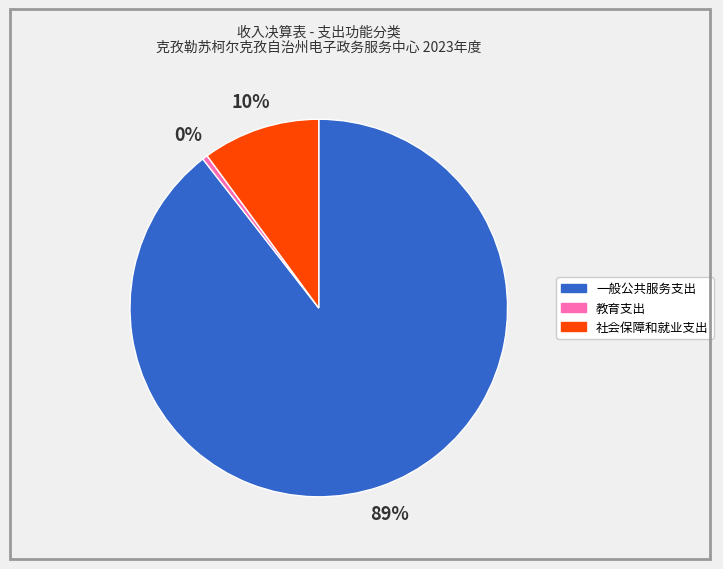

Is it true that 一般公共服务支出 is 77% of the pie?

False